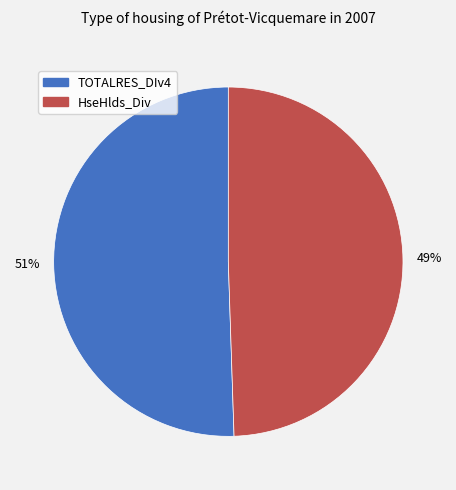

The TOTALRES_DIv4 slice represents 58% of the pie. True or false?

False